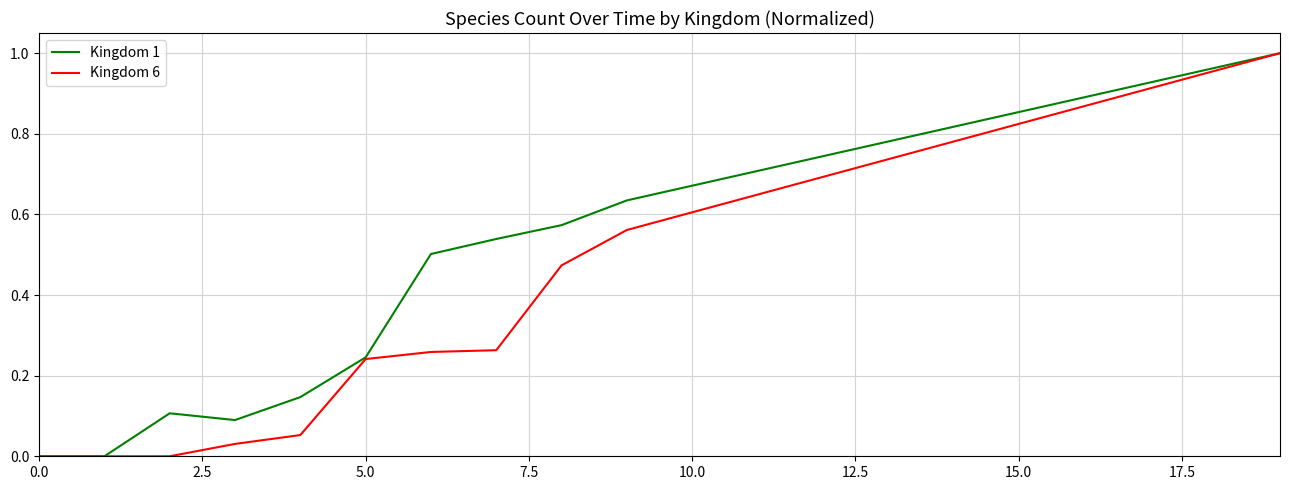

List the series in order of their overall mean, lowest first.

Kingdom 6, Kingdom 1